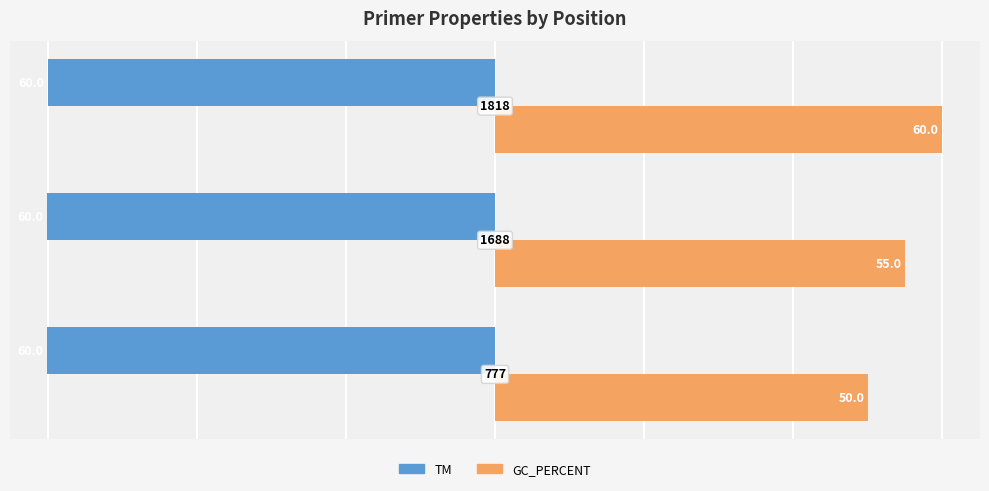

Rank the series by their maximum value, from lowest to highest.

TM, GC_PERCENT